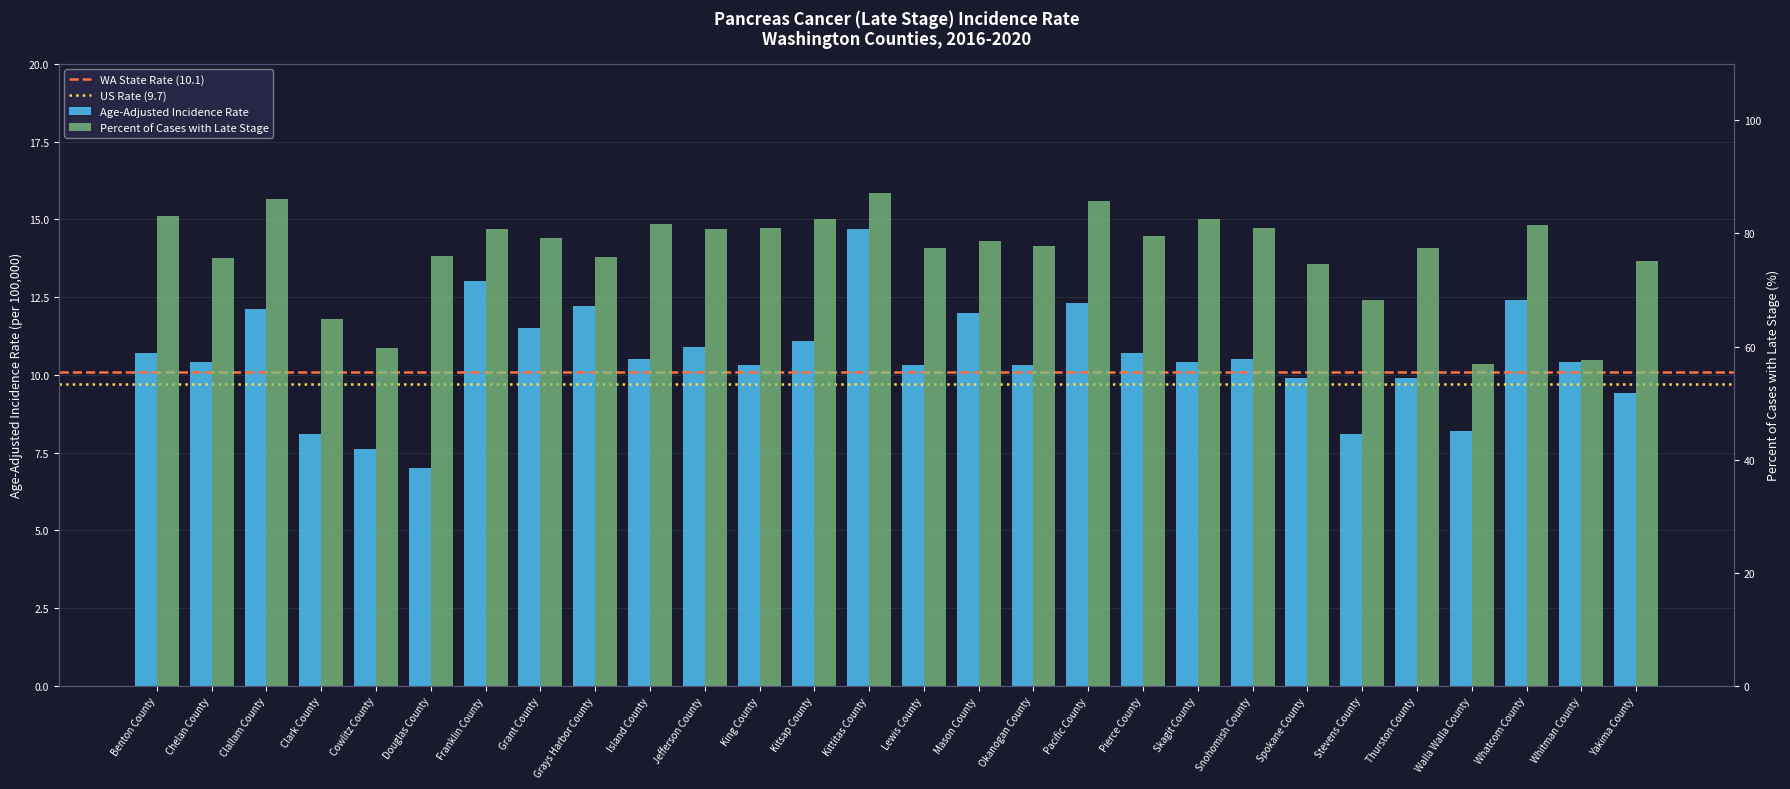

What is the greatest value displayed?

87.2